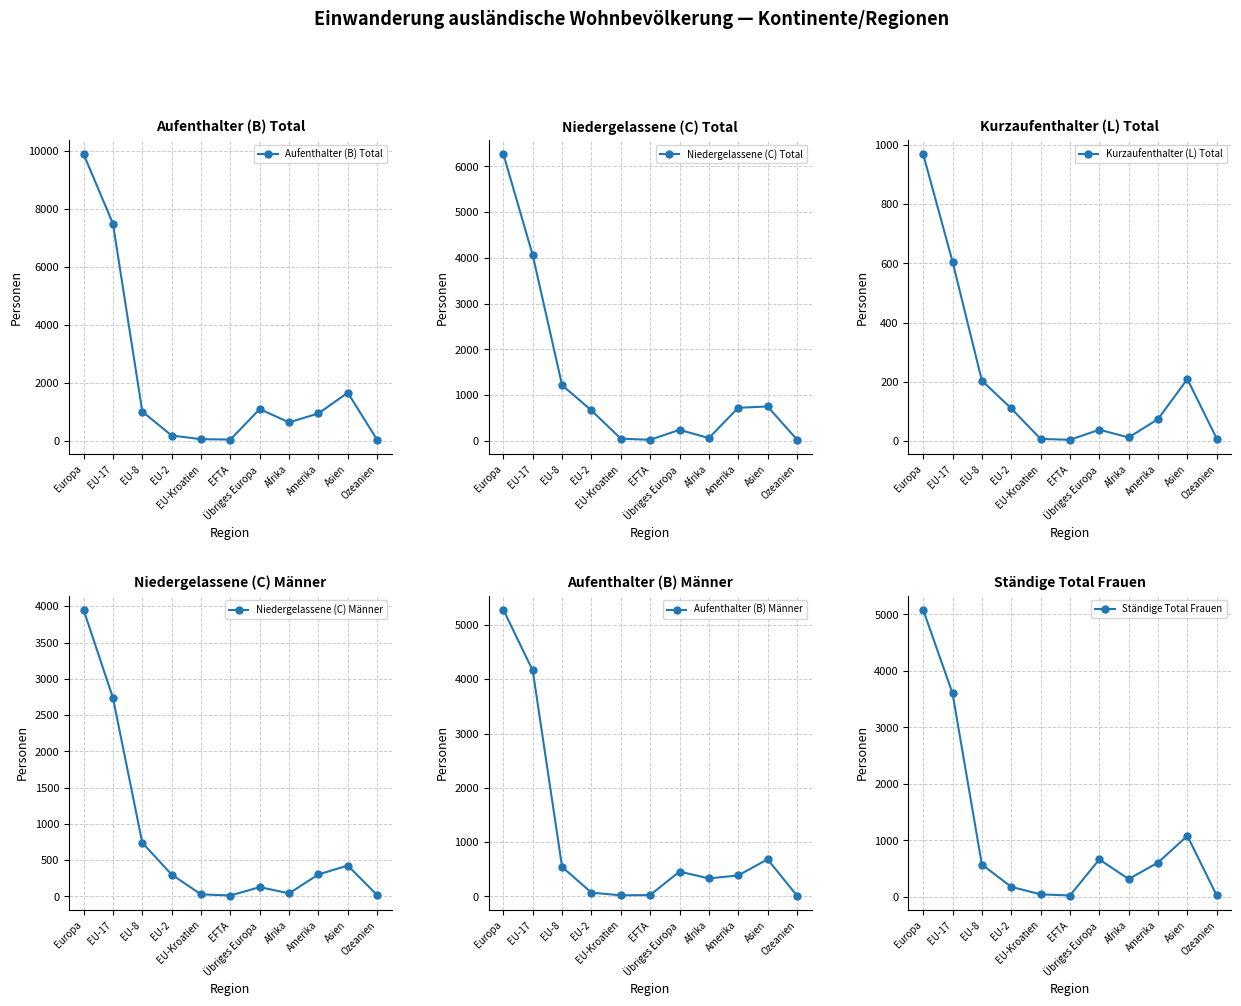

What is the spread (max minus min) of values at Afrika?

626